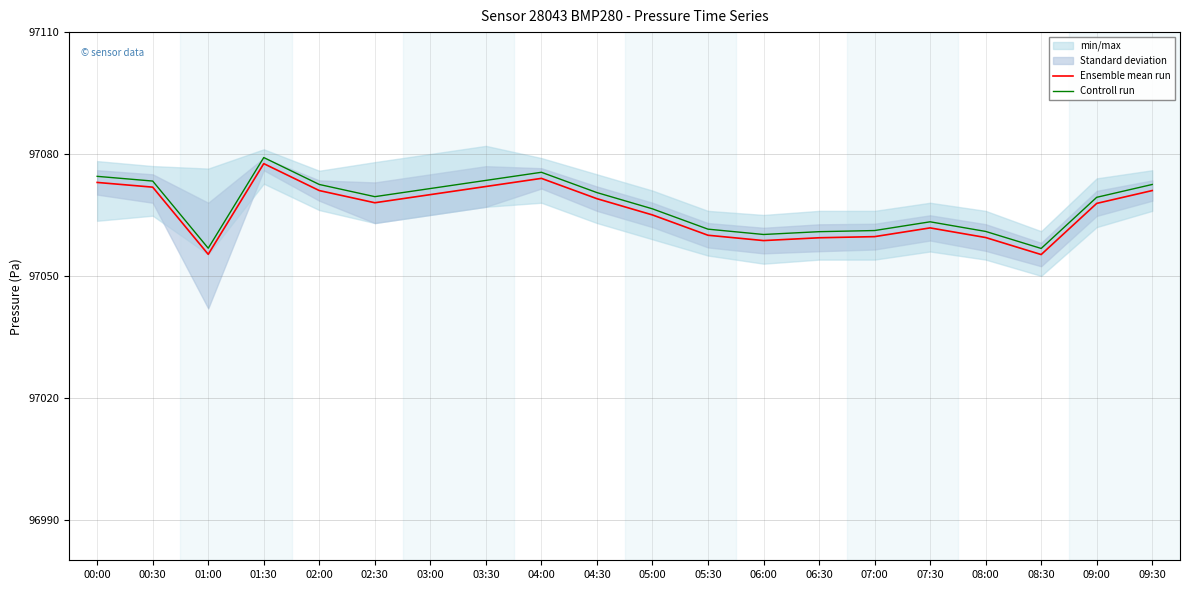

True or false: Ensemble mean run and Controll run intersect in this chart.

False